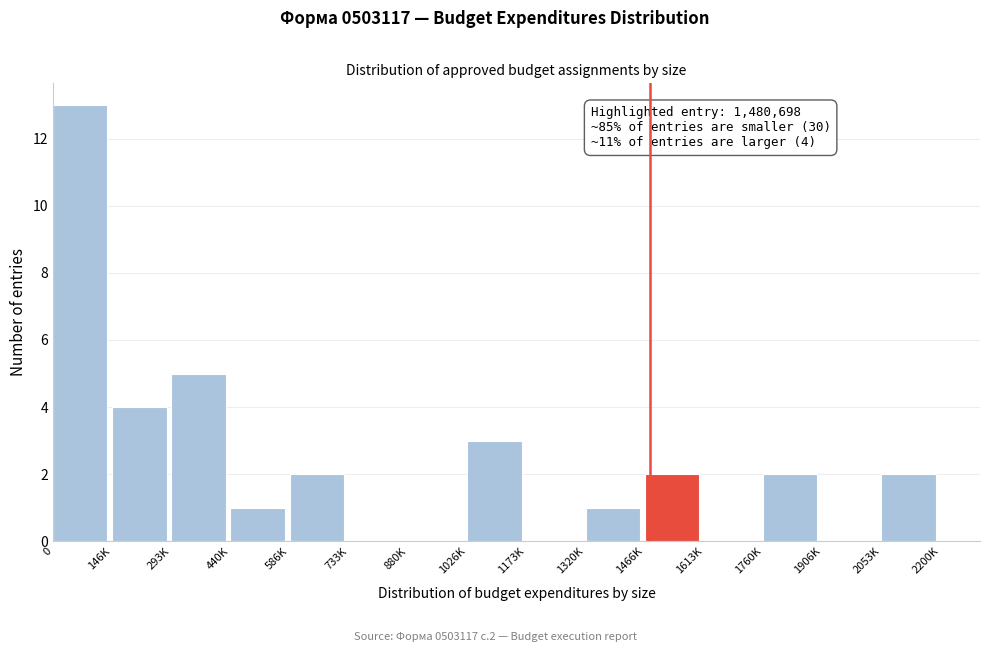

Reading right to left, list all the values displayed in this chart.

2053K=2	1906K=0	1760K=2	1613K=0	1466K=2	1320K=1	1173K=0	1026K=3	880K=0	733K=0	586K=2	440K=1	293K=5	146K=4	0=13